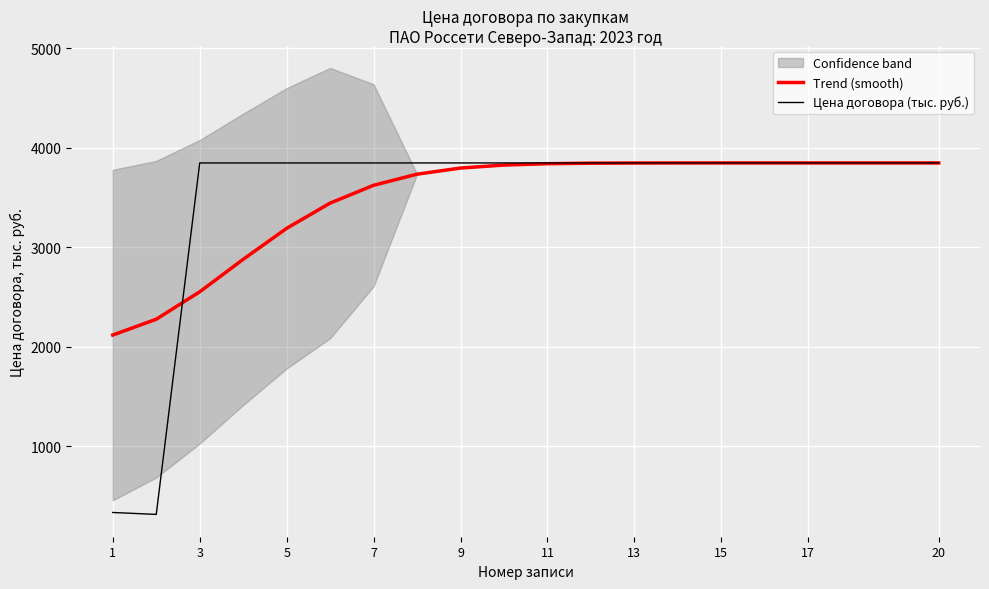

What is the difference between the Trend (smooth) values at 3 and 1?

434.9